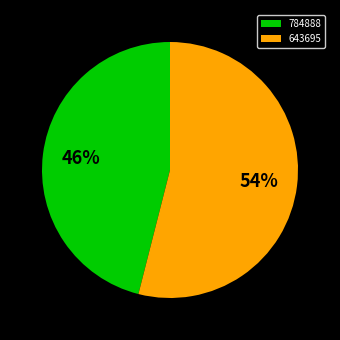

To the nearest percent, what is the average slice percentage?

50%